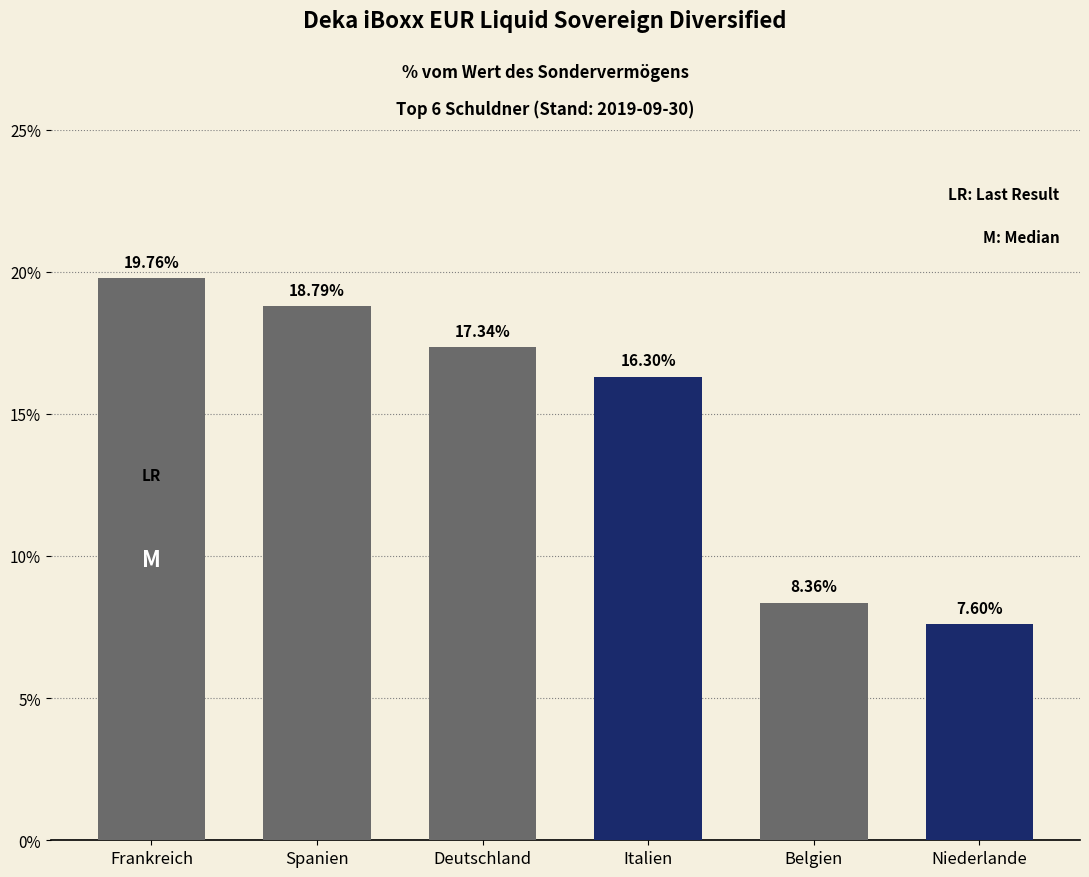

What is the sum of the values at Spanien and Deutschland?

36.1